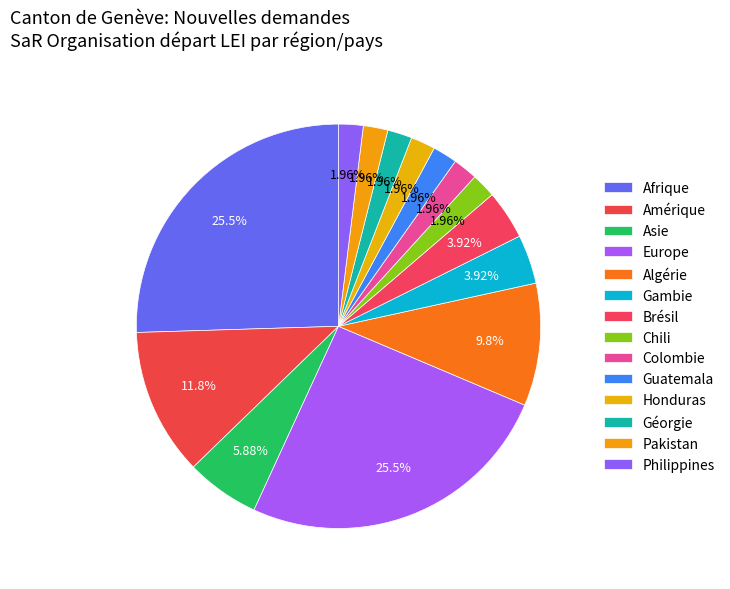

True or false: Honduras accounts for 1% of the total.

False